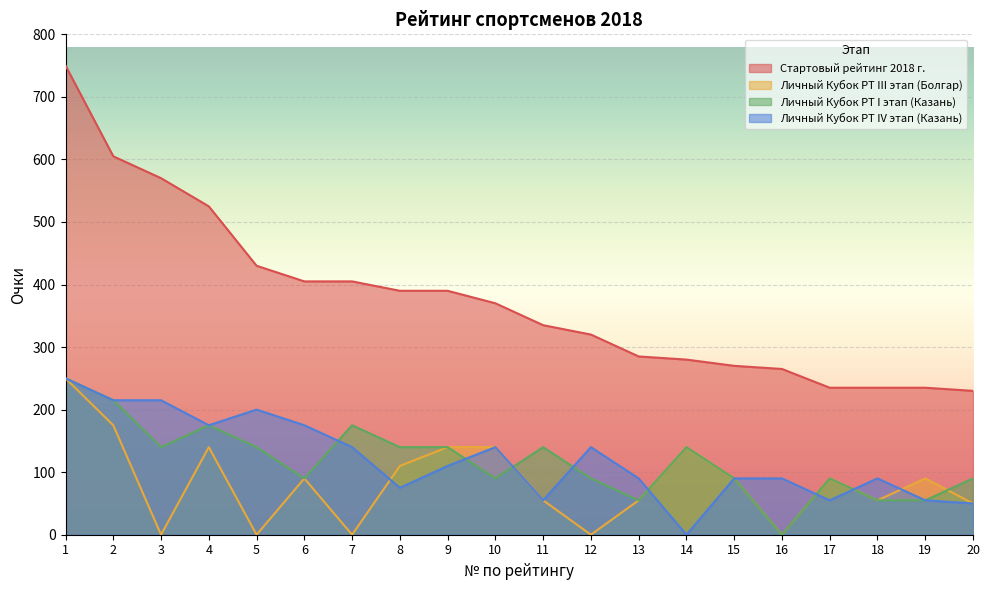

True or false: Стартовый рейтинг 2018 г. and Личный Кубок РТ IV этап (Казань) intersect in this chart.

False